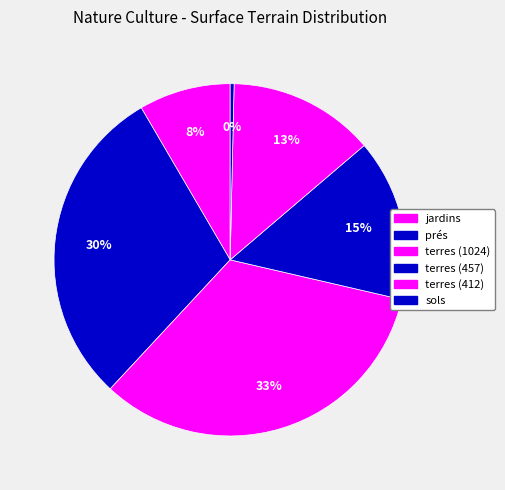

To the nearest percent, what is the average slice percentage?

17%